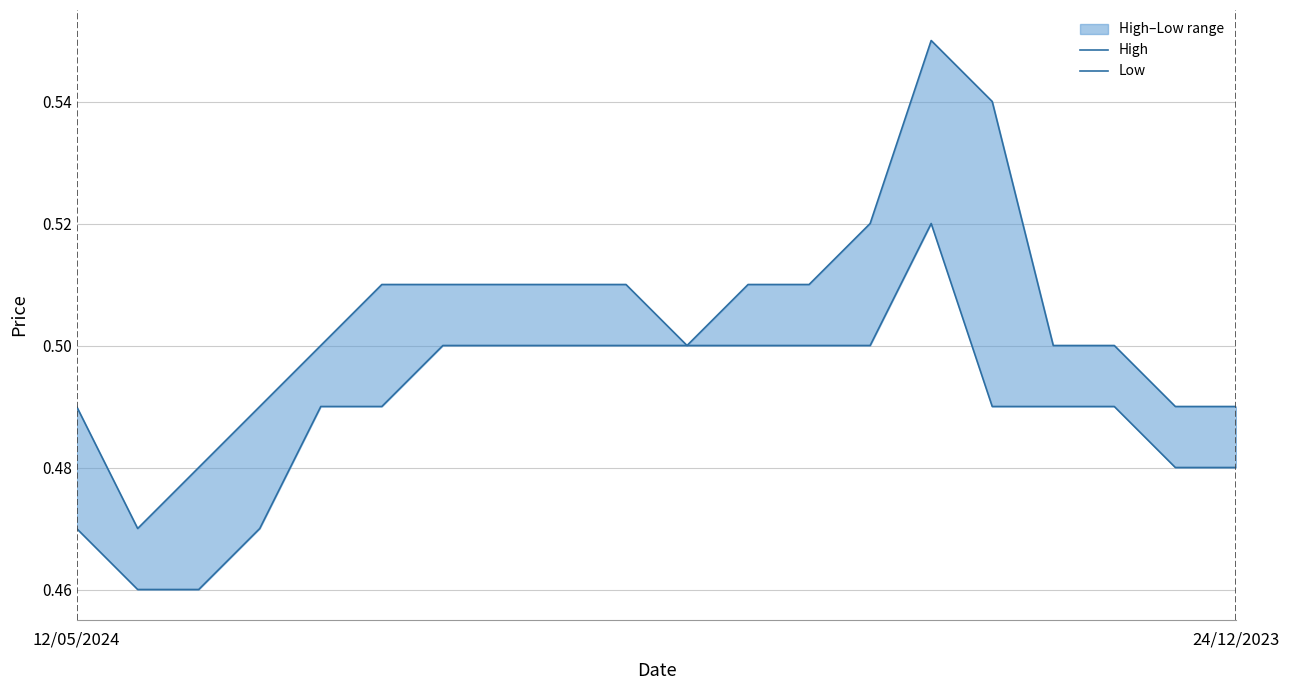

Which series changed the most between 4 and 12?

High